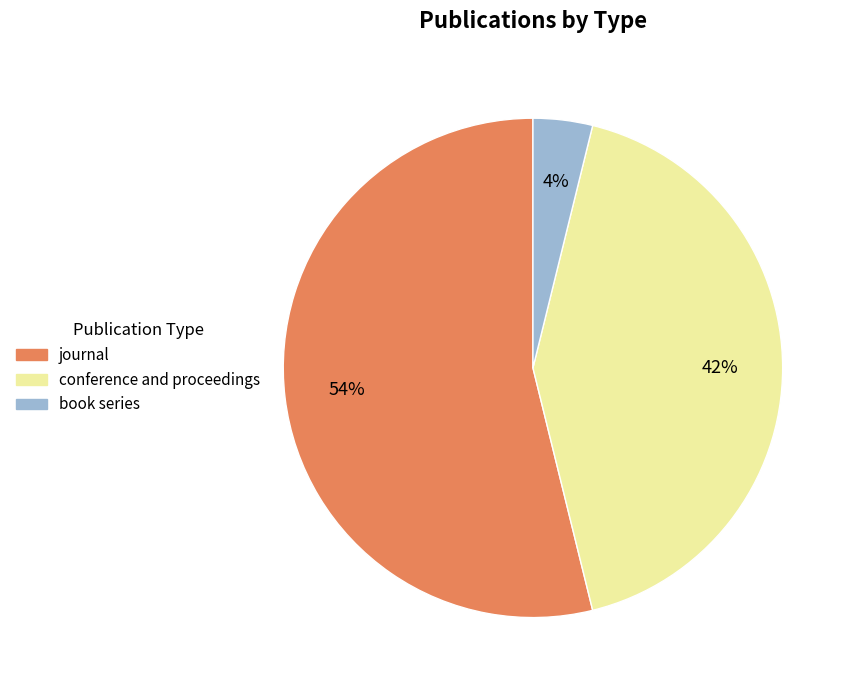

Is the sum of book series and journal greater than half?

Yes